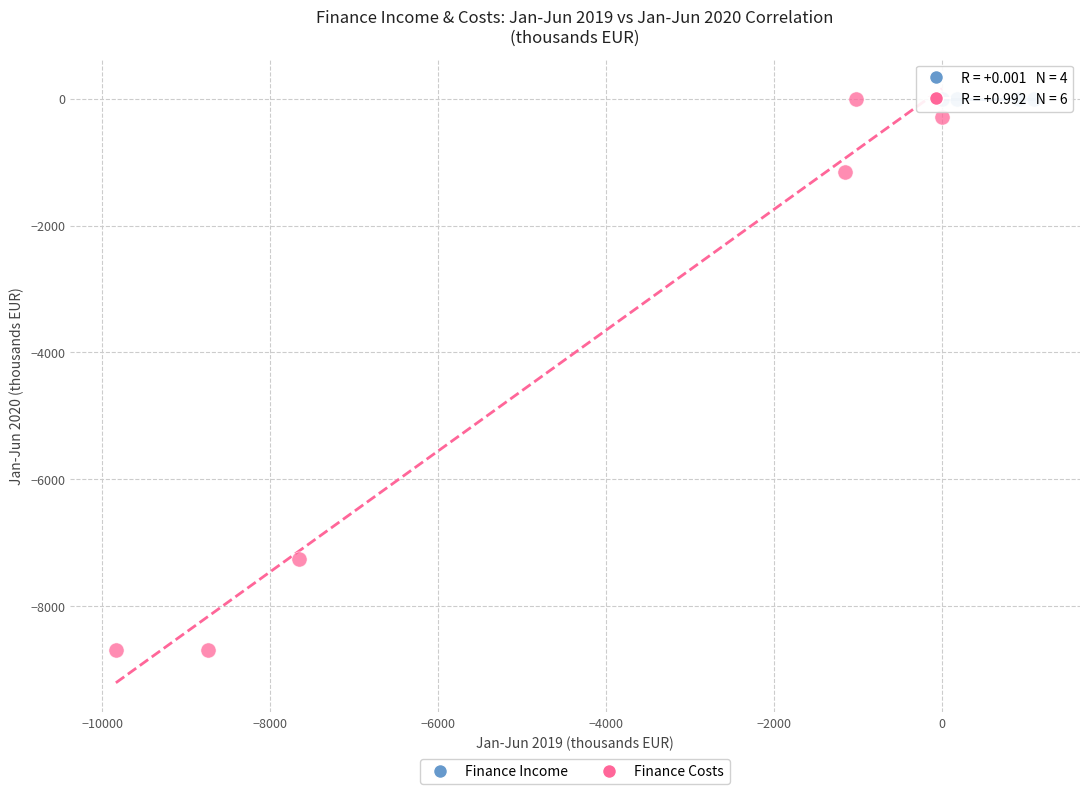

Which series reaches the minimum Y coordinate?

Finance Costs